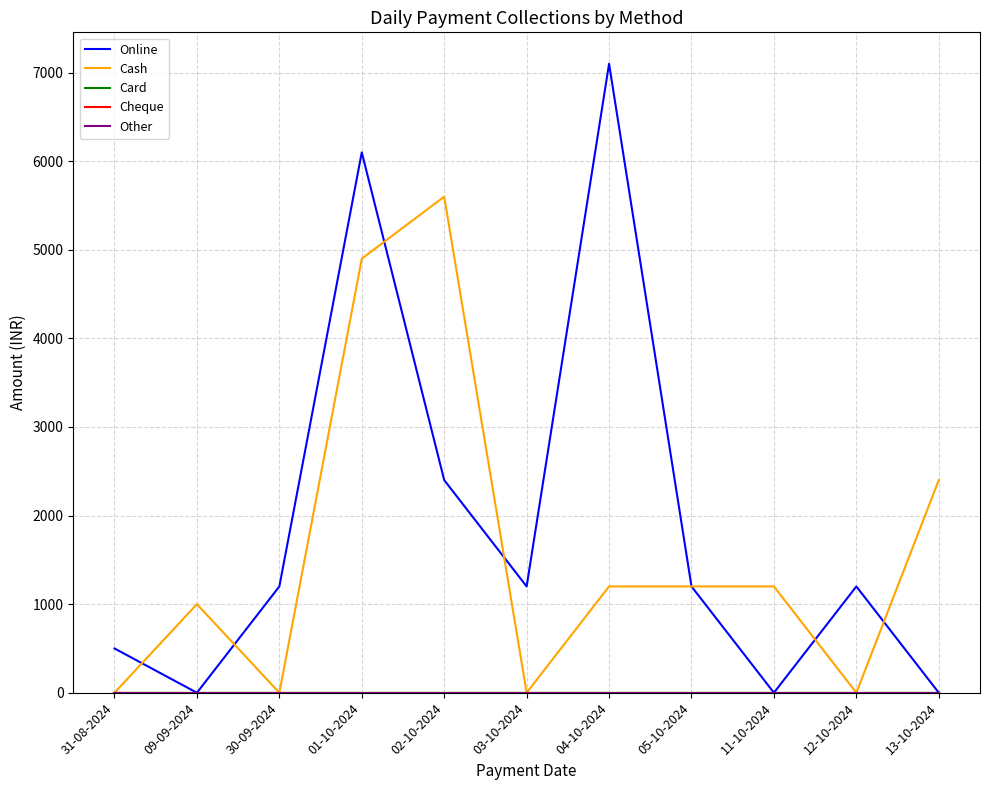

Reading left to right, extract all data points from this chart.

Online: 31-08-2024=500	09-09-2024=0	30-09-2024=1200	01-10-2024=6100	02-10-2024=2400	03-10-2024=1200	04-10-2024=7100	05-10-2024=1200	11-10-2024=0	12-10-2024=1200	13-10-2024=0
Cash: 31-08-2024=0	09-09-2024=1000	30-09-2024=0	01-10-2024=4900	02-10-2024=5600	03-10-2024=0	04-10-2024=1200	05-10-2024=1200	11-10-2024=1200	12-10-2024=0	13-10-2024=2400
Card: 31-08-2024=0	09-09-2024=0	30-09-2024=0	01-10-2024=0	02-10-2024=0	03-10-2024=0	04-10-2024=0	05-10-2024=0	11-10-2024=0	12-10-2024=0	13-10-2024=0
Cheque: 31-08-2024=0	09-09-2024=0	30-09-2024=0	01-10-2024=0	02-10-2024=0	03-10-2024=0	04-10-2024=0	05-10-2024=0	11-10-2024=0	12-10-2024=0	13-10-2024=0
Other: 31-08-2024=0	09-09-2024=0	30-09-2024=0	01-10-2024=0	02-10-2024=0	03-10-2024=0	04-10-2024=0	05-10-2024=0	11-10-2024=0	12-10-2024=0	13-10-2024=0